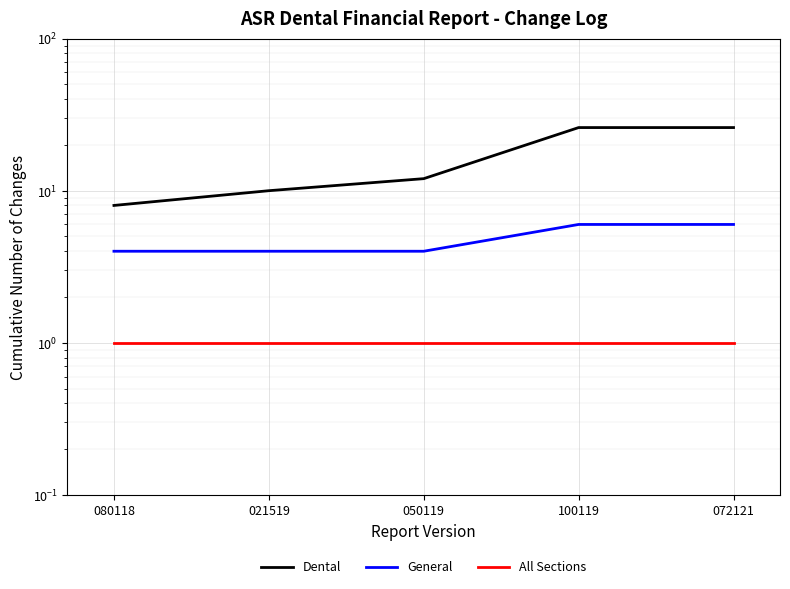

True or false: General has a value of 6 at 100119.

True